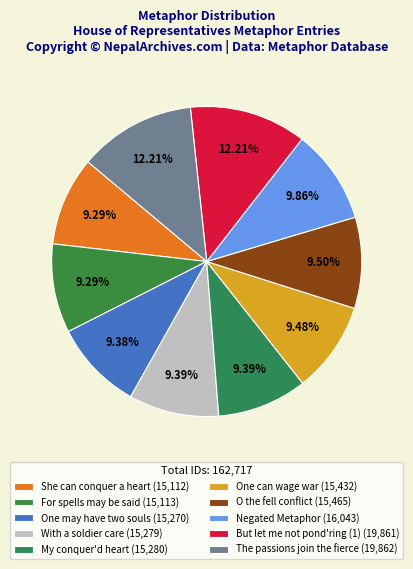

What percentage is the For spells may be said slice, to the nearest percent?

9%